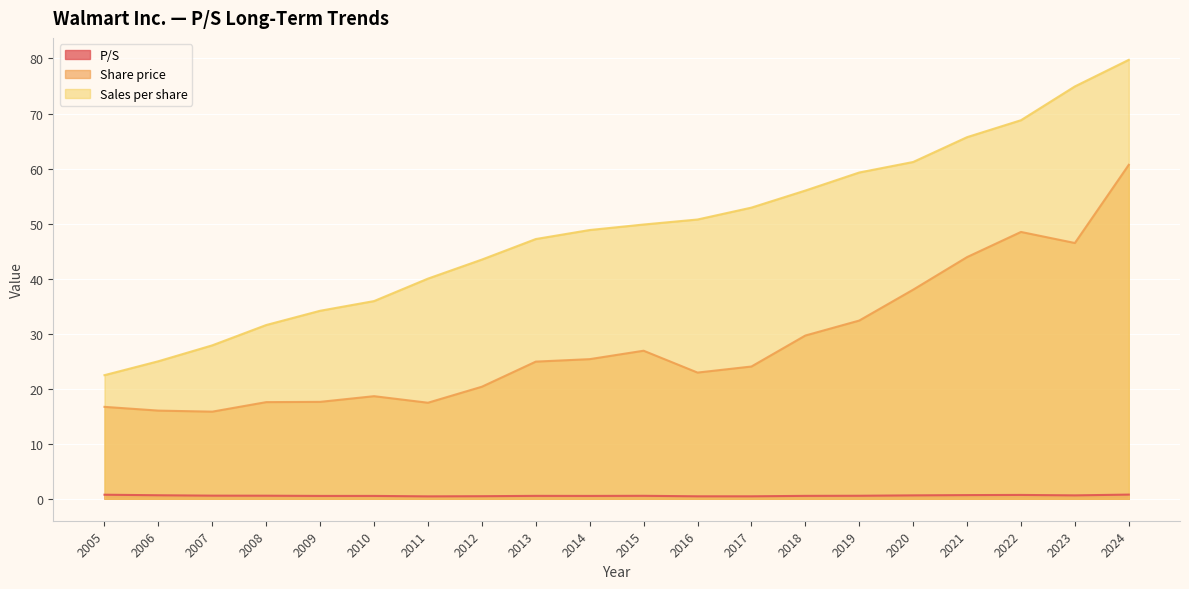

True or false: Sales per share and P/S cross at least once.

False